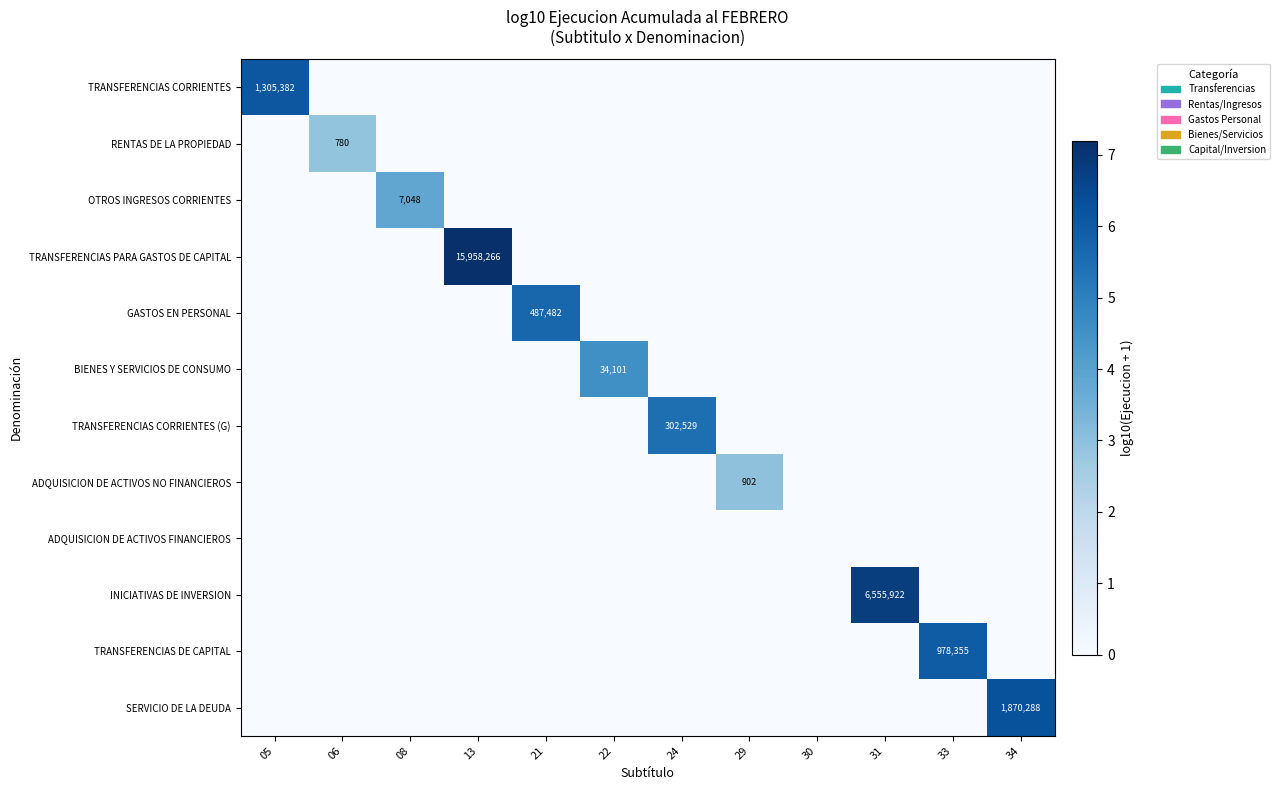

List the labels in order of TRANSFERENCIAS DE CAPITAL value, smallest first.

05, 06, 08, 13, 21, 22, 24, 29, 30, 31, 34, 33